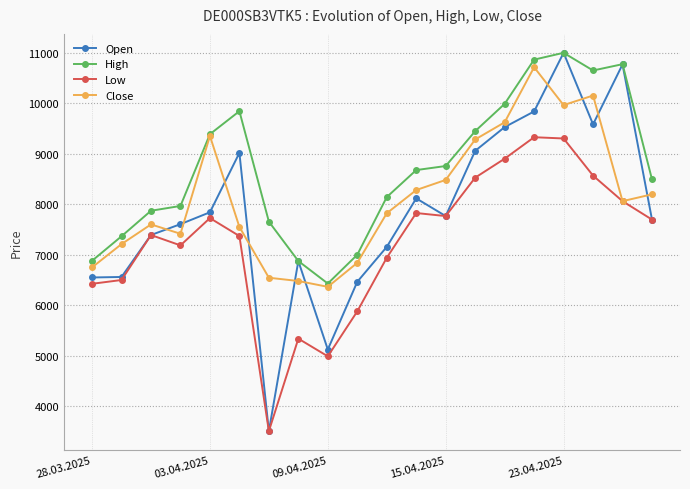

How many distinct data groups are displayed?

4